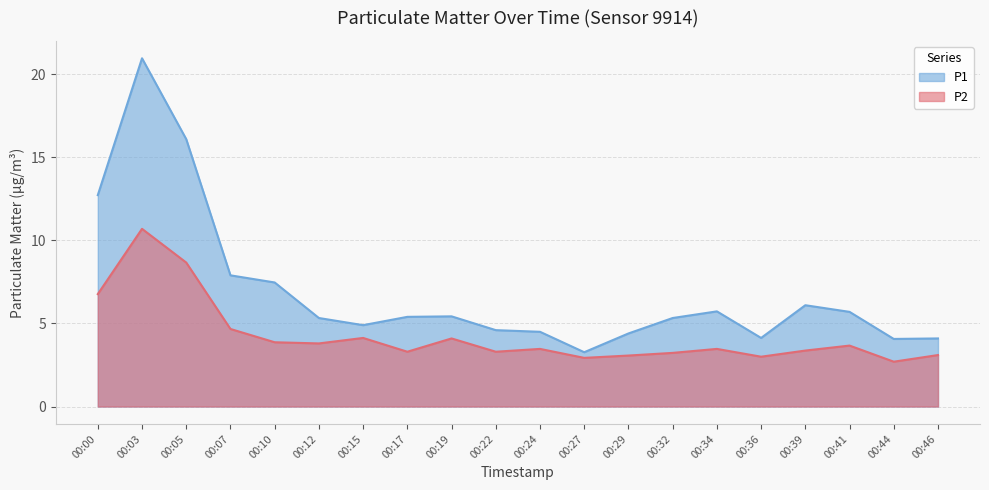

At how many categories does at least one series exceed 17?

1